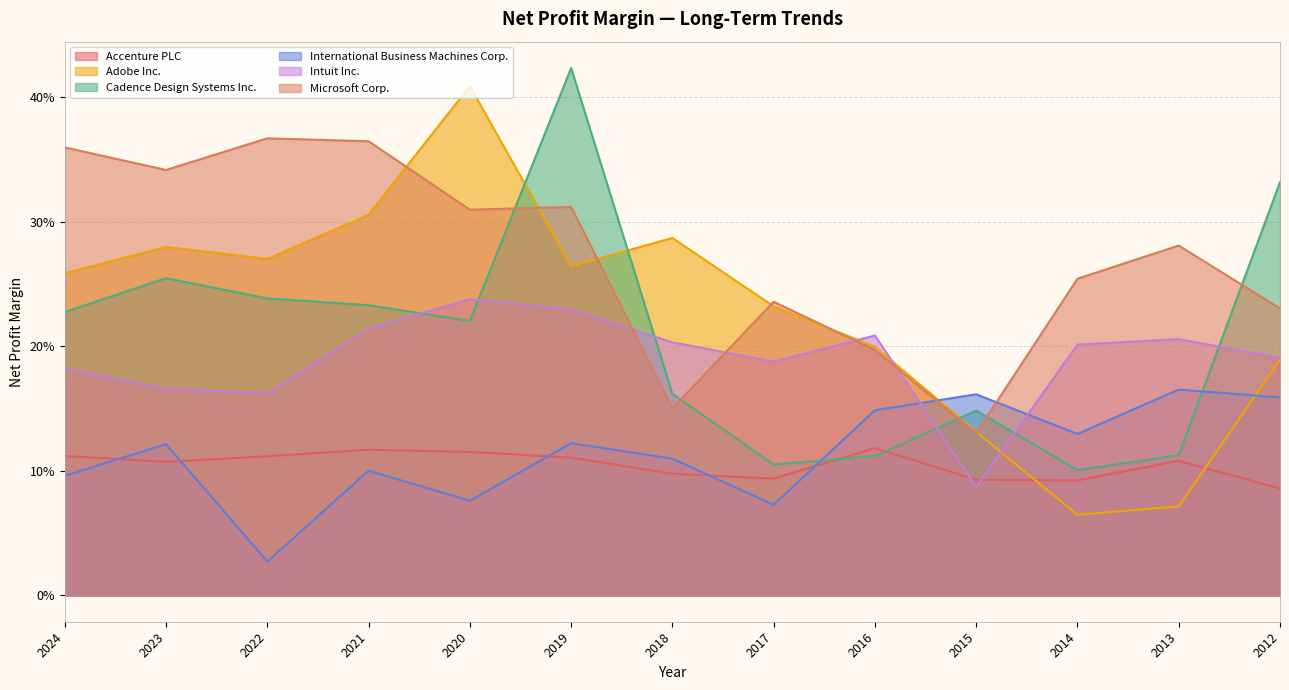

Which has a higher value, 2019 or 2012?

2019